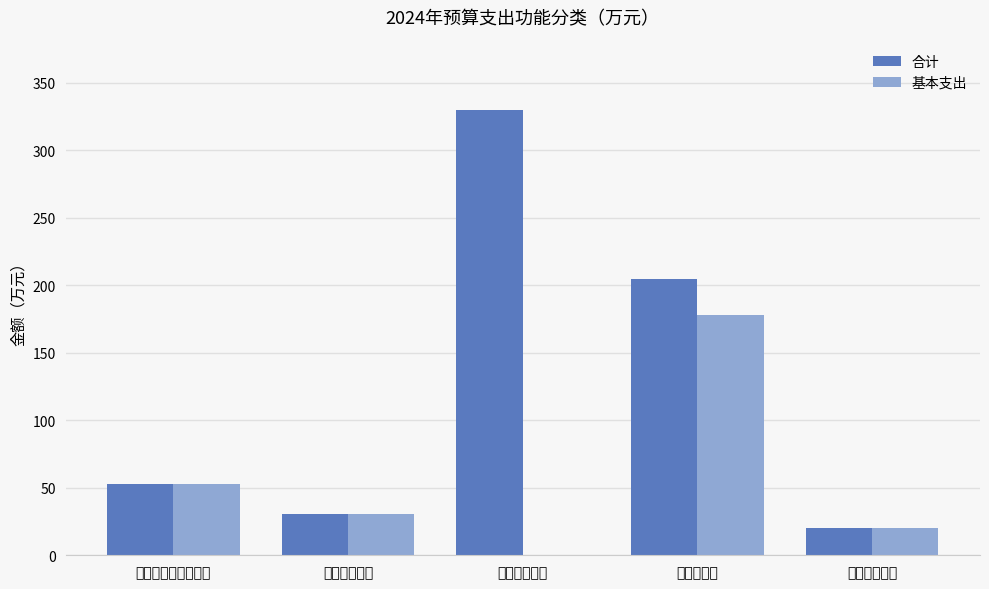

Which label corresponds to the largest value in the chart?

城乡社区支出